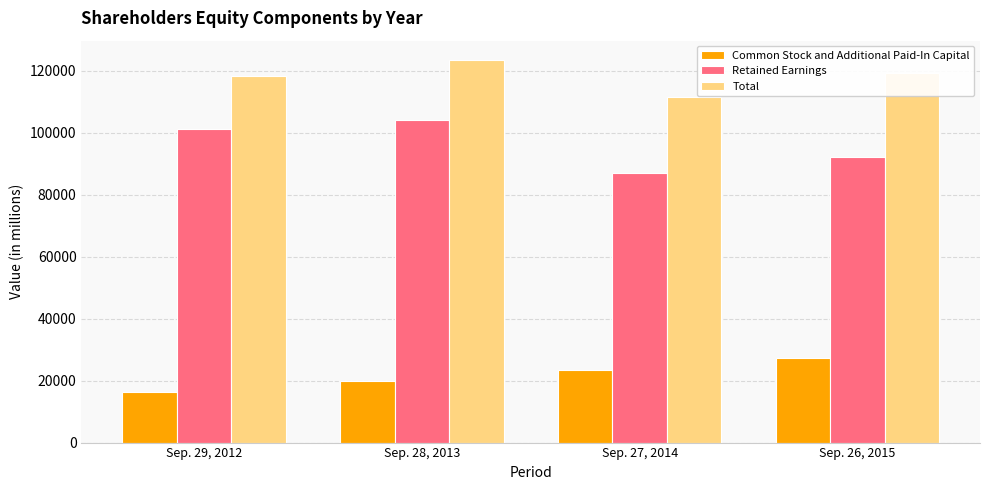

Count the Retained Earnings values in the range 92284 to 104256.

3